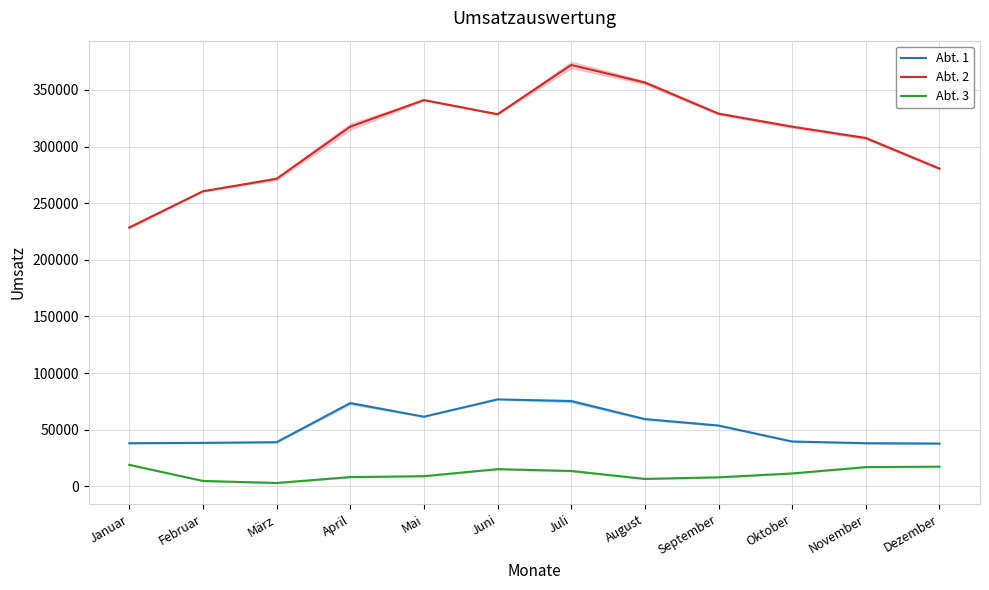

Rank the series at April from lowest to highest value.

Abt. 3, Abt. 1, Abt. 2